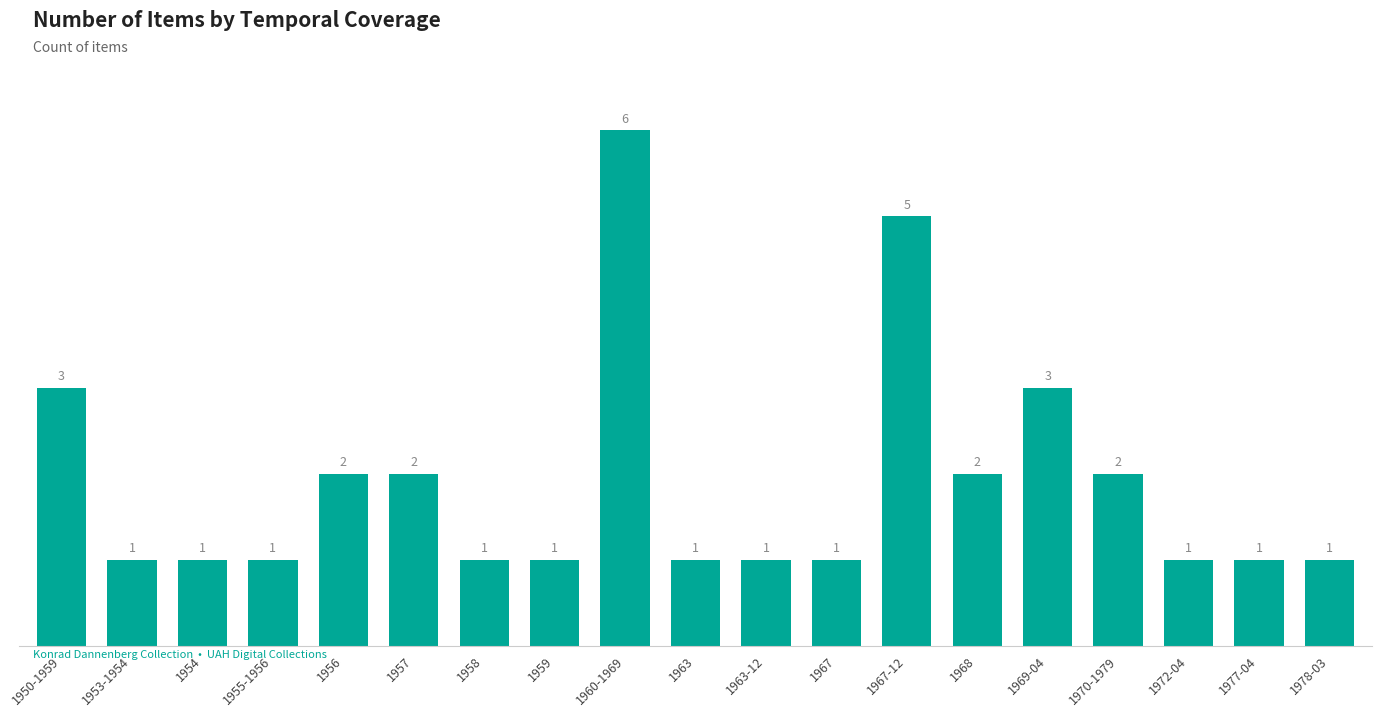

True or false: the data shows 6 at 1960-1969.

True